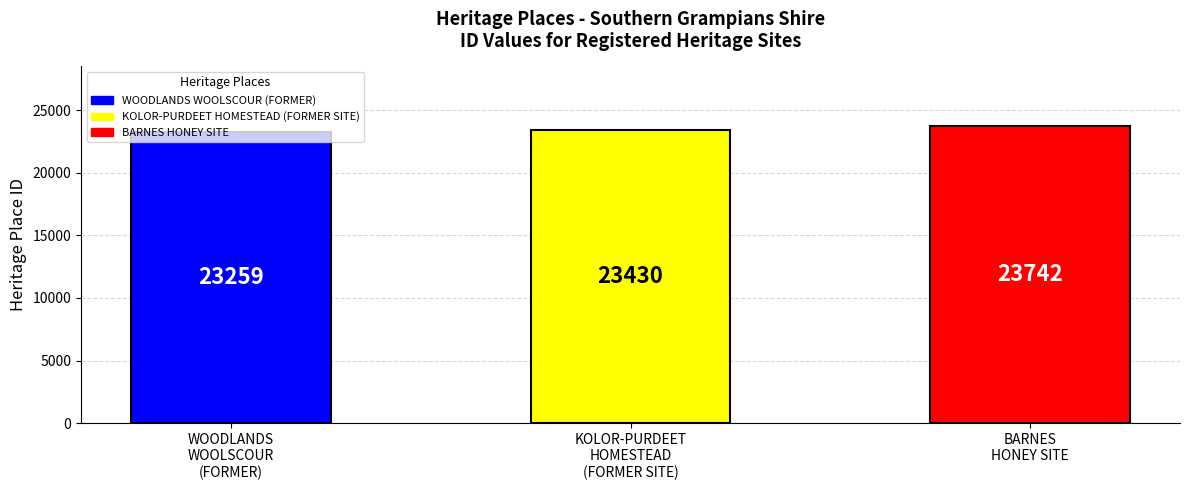

Reading left to right, transcribe all the data shown in this chart.

23259	23430	23742